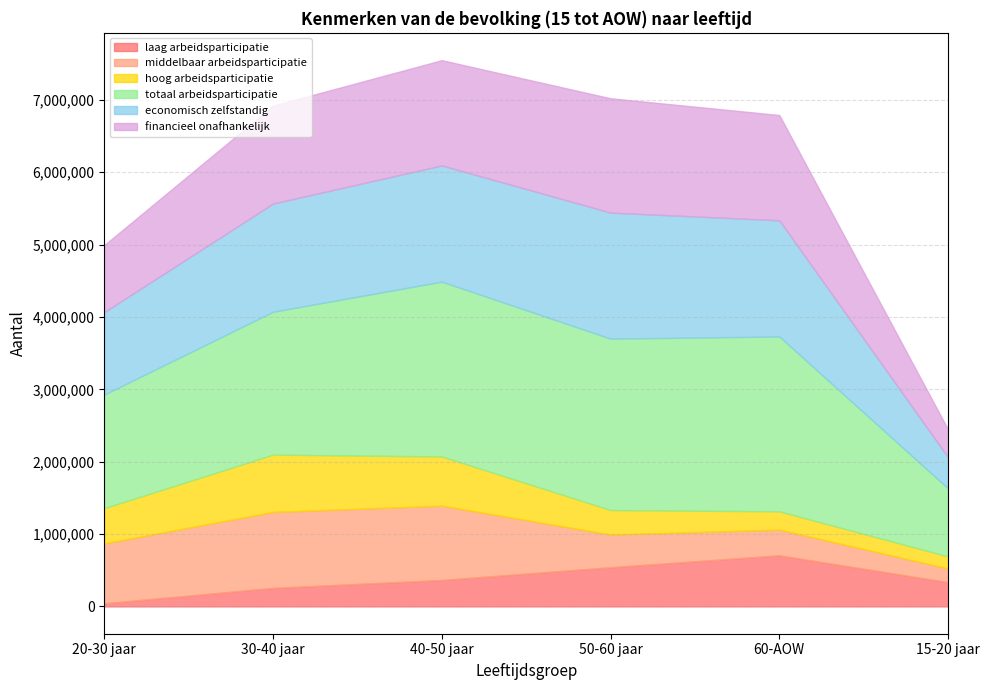

Does the chart have visible grid lines?

Yes